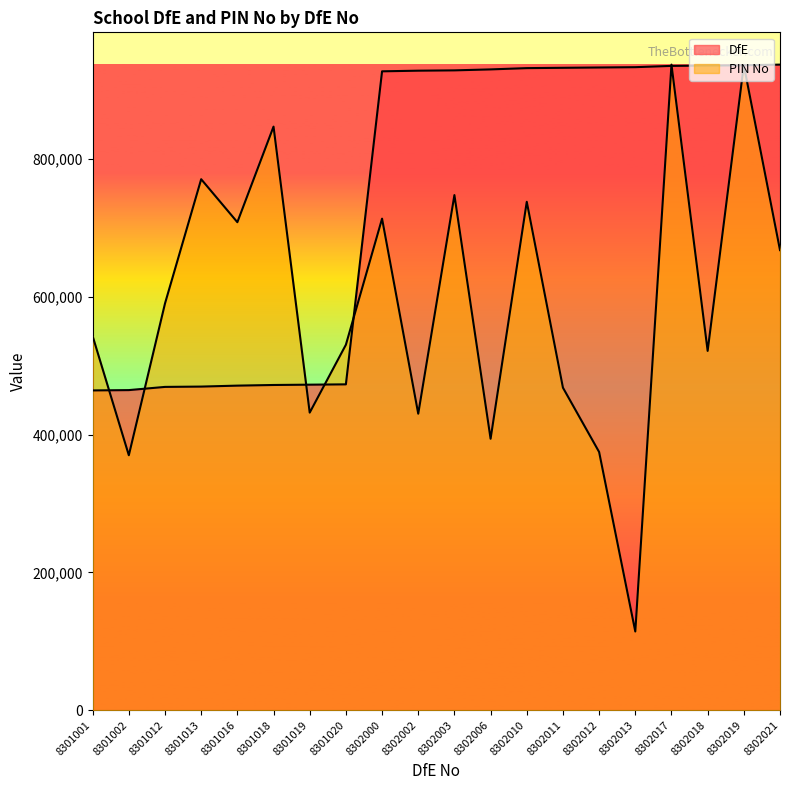

At how many categories does at least one series exceed 297911?

20